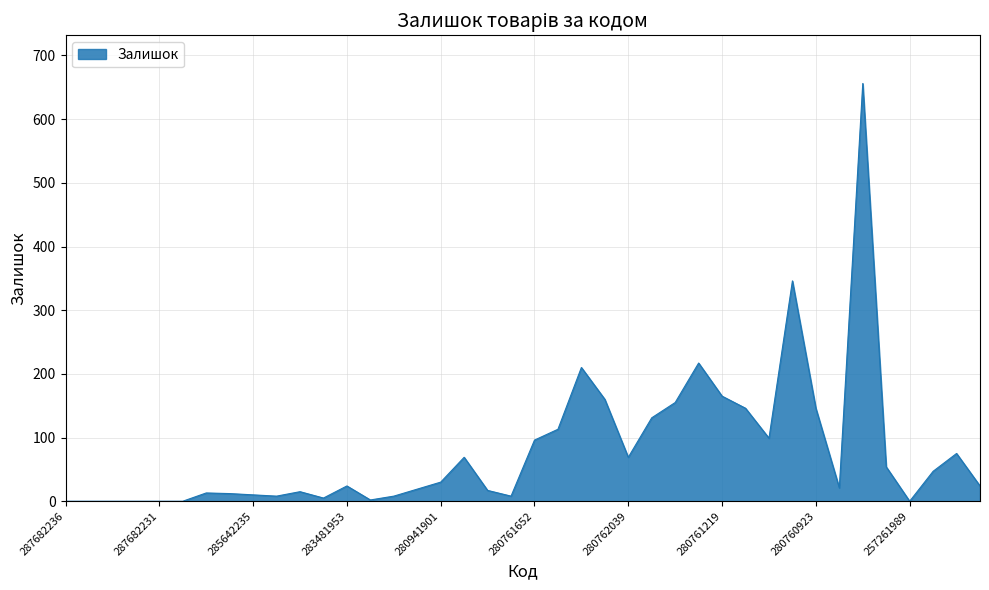

How many lines are shown in the chart?

1